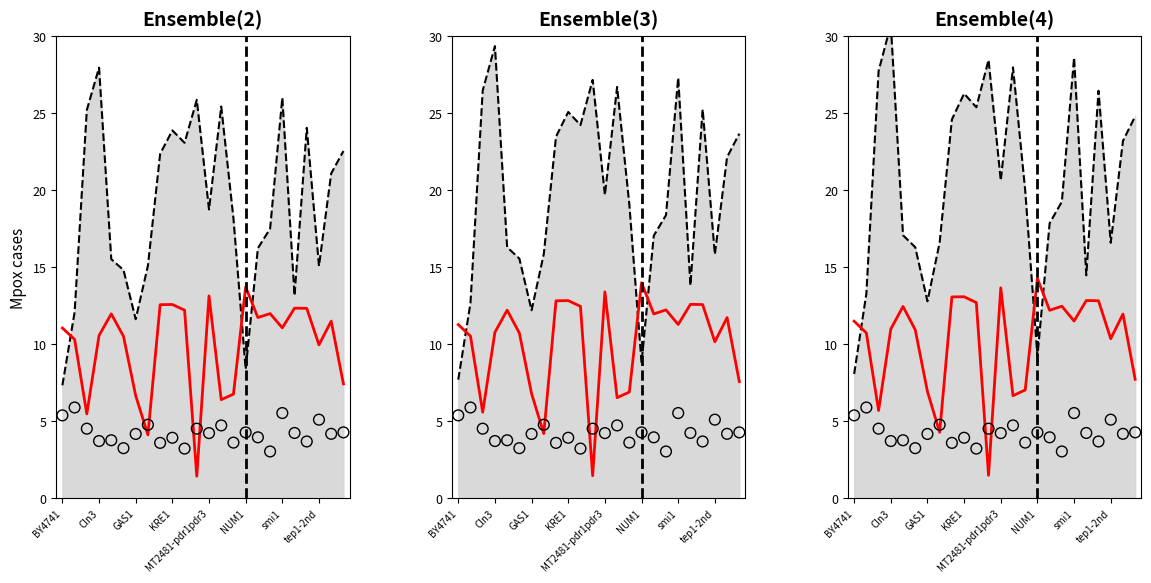

Which series contains the lowest Y value?

median